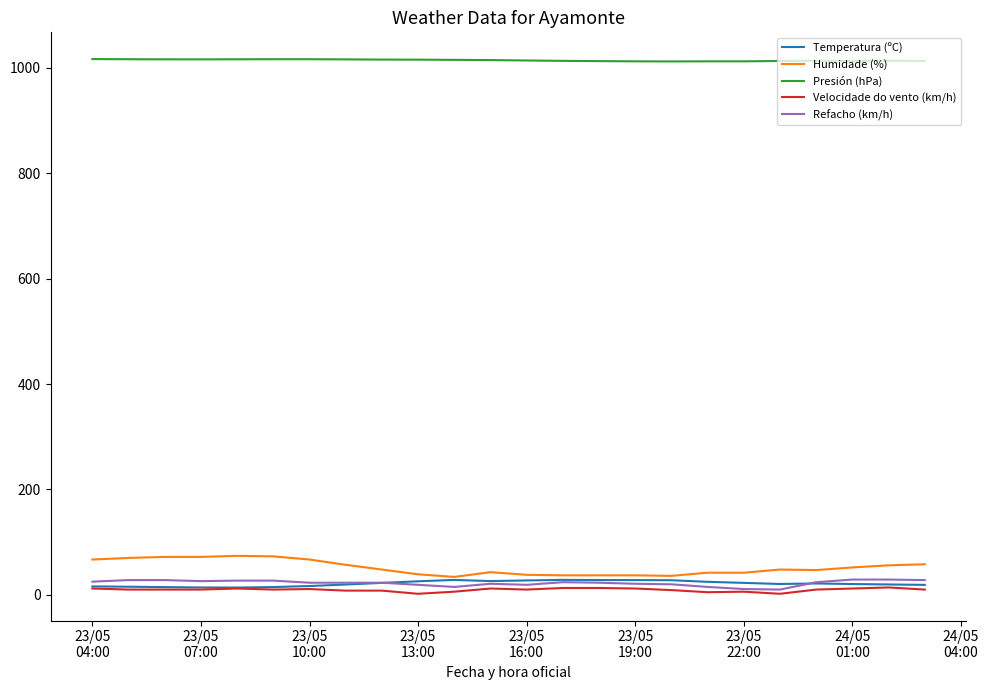

Which series has the largest total across all categories?

Presión (hPa)